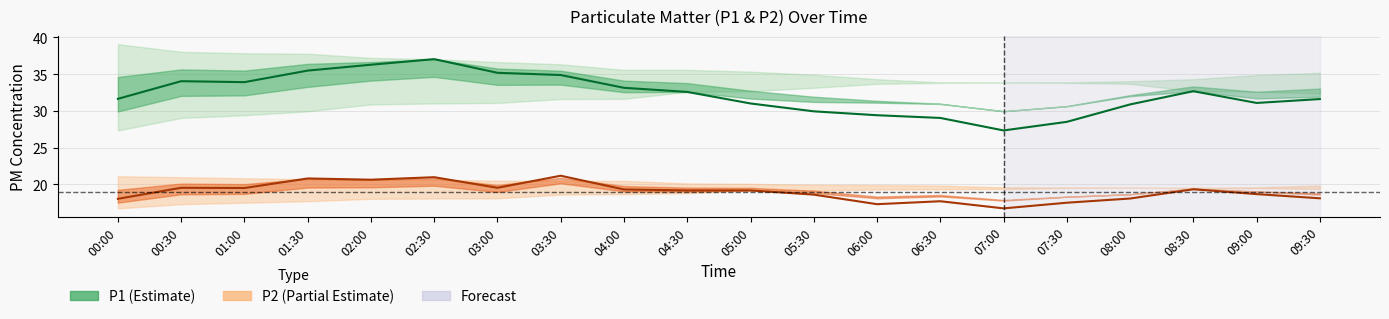

Which category has the highest value in the P1 series?

02:30